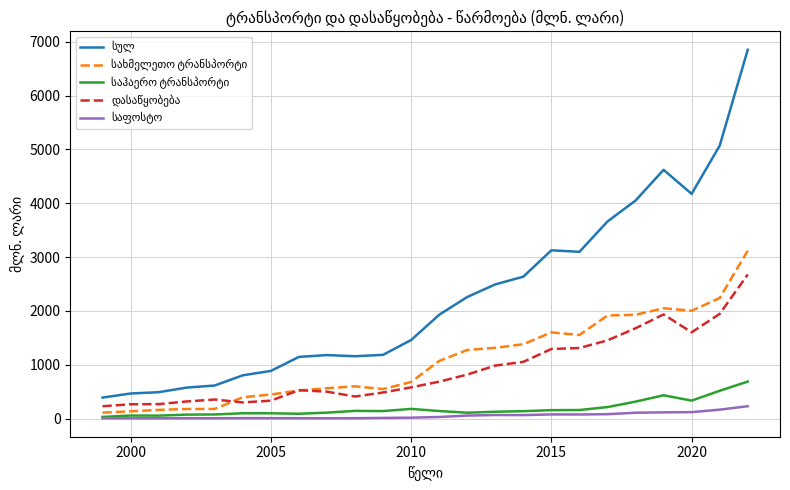

What is the maximum value shown in the chart?

6852.9